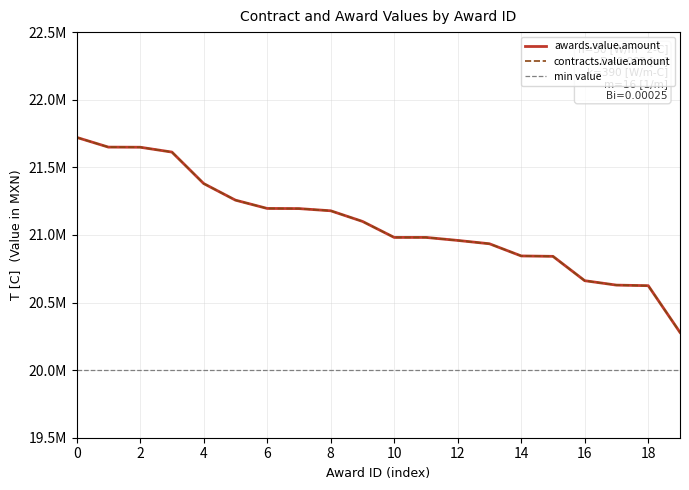

True or false: contracts.value.amount and awards.value.amount cross at least once.

False